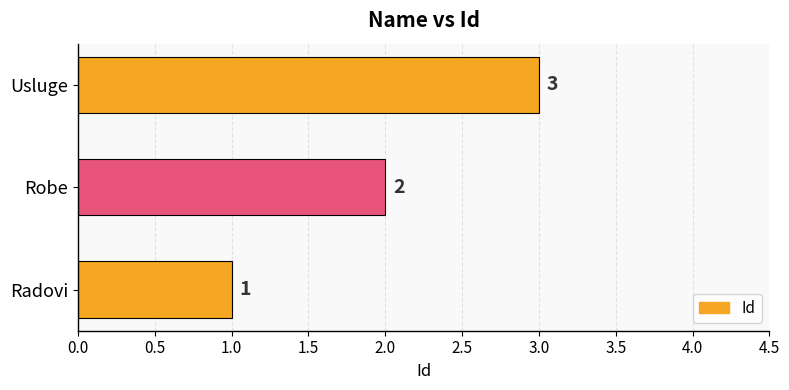

What is the minimum value shown in the chart?

1